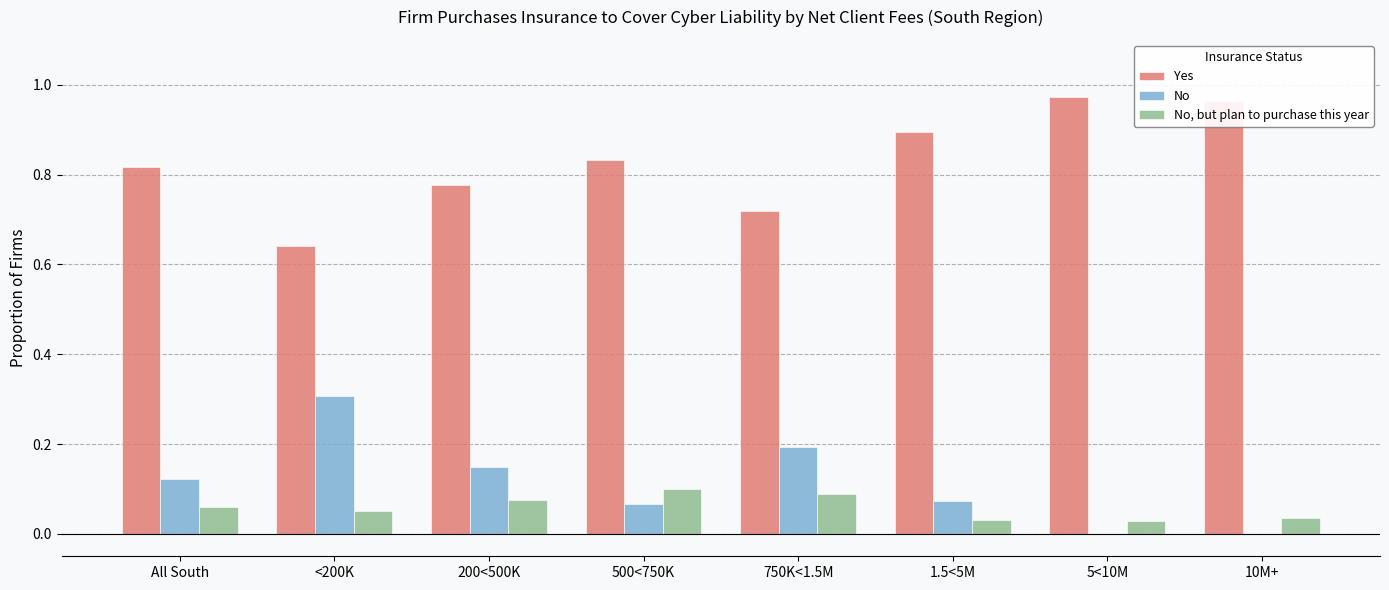

What is the sum of the No values at All South and 500<750K?

0.2